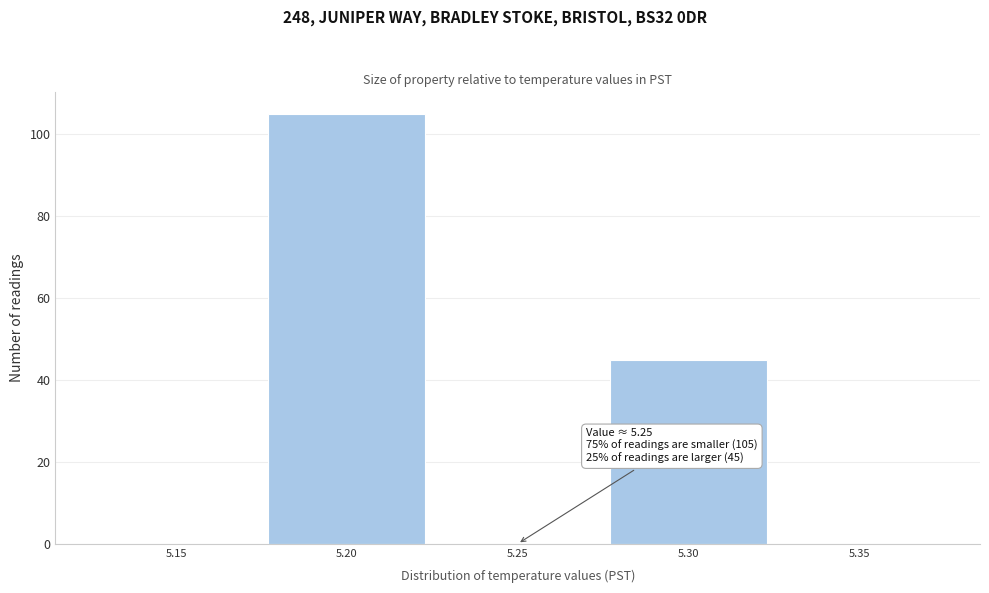

Reading left to right, extract all data points from this chart.

5.15=0	5.20=105	5.25=0	5.30=45	5.35=0